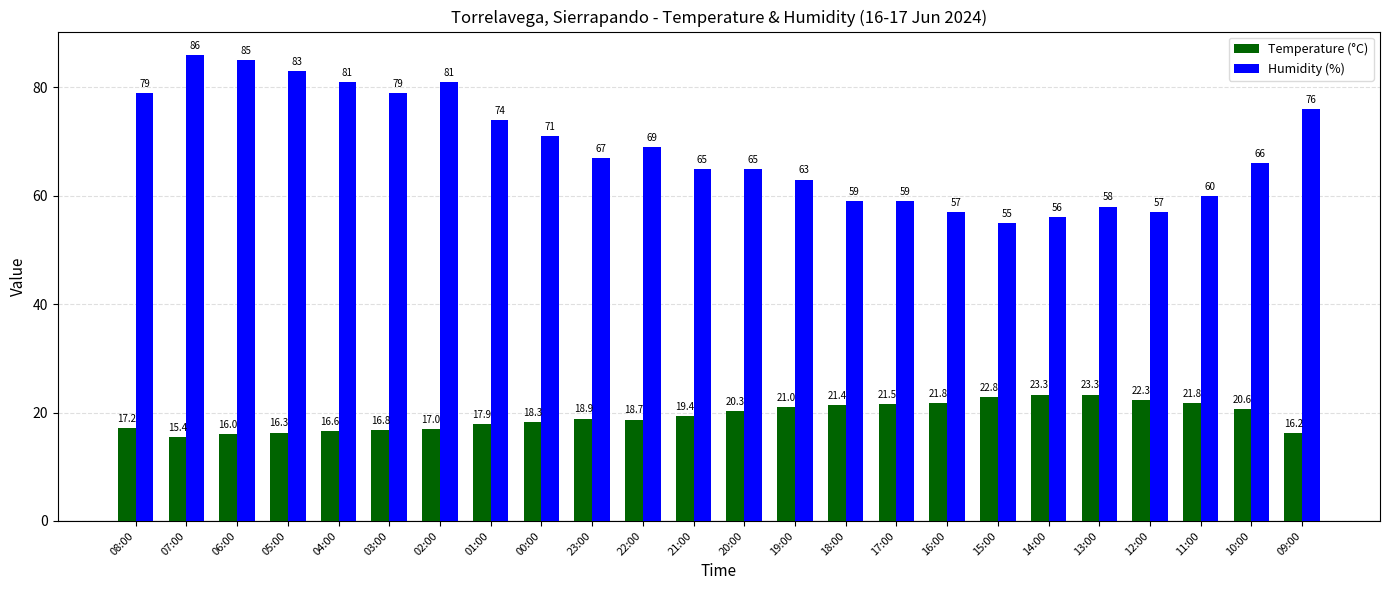

What is the lowest value of the Temperature (°C) series?

15.4